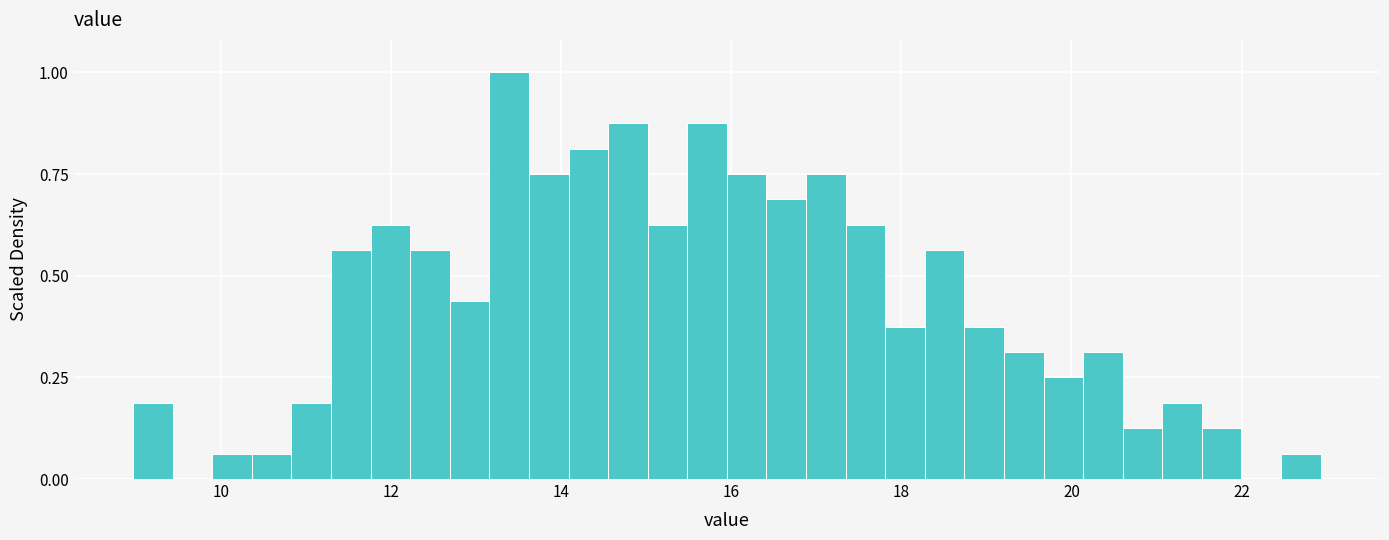

Read against the x-axis, roughly where is the centre of the tallest bar?

13.4